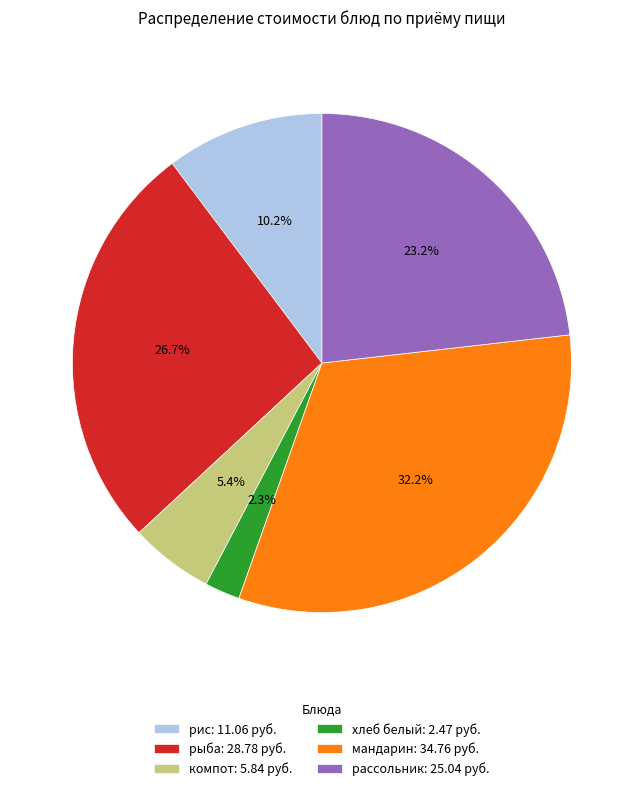

Is it true that рассольник is 16% of the pie?

False